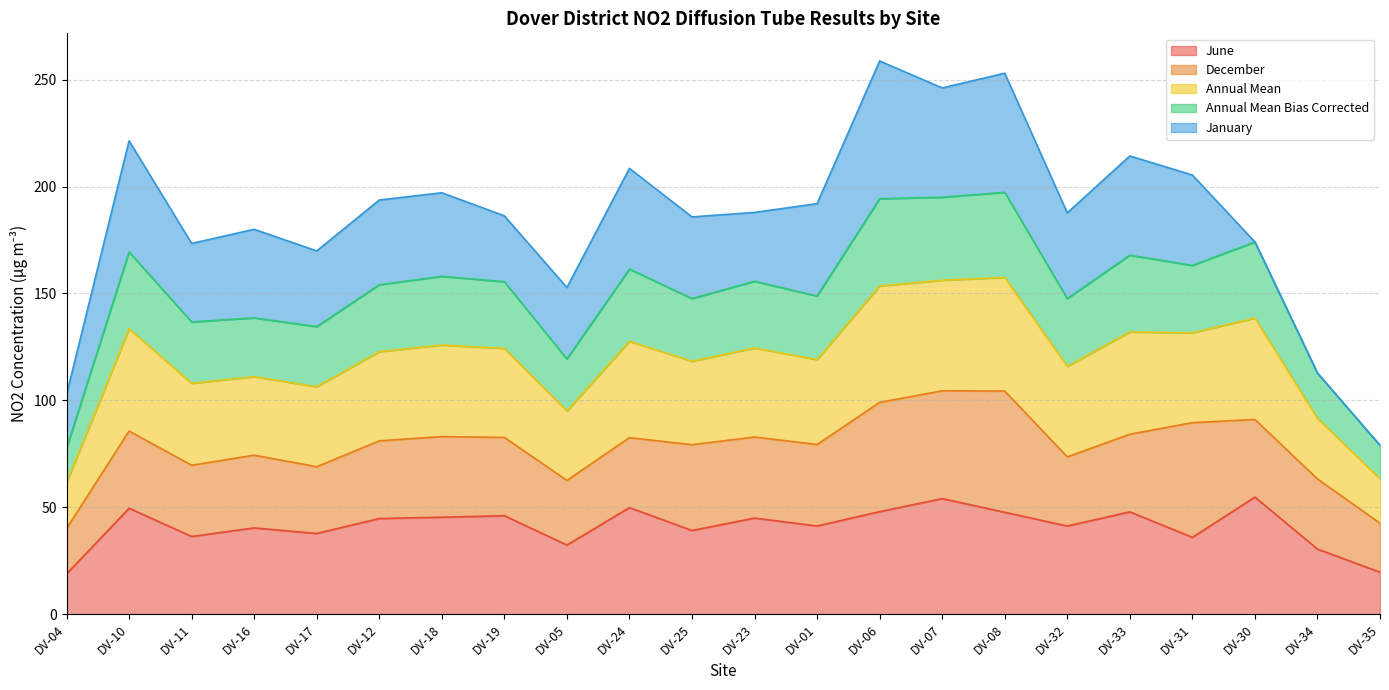

Where is the first local maximum for Annual Mean?

DV-10